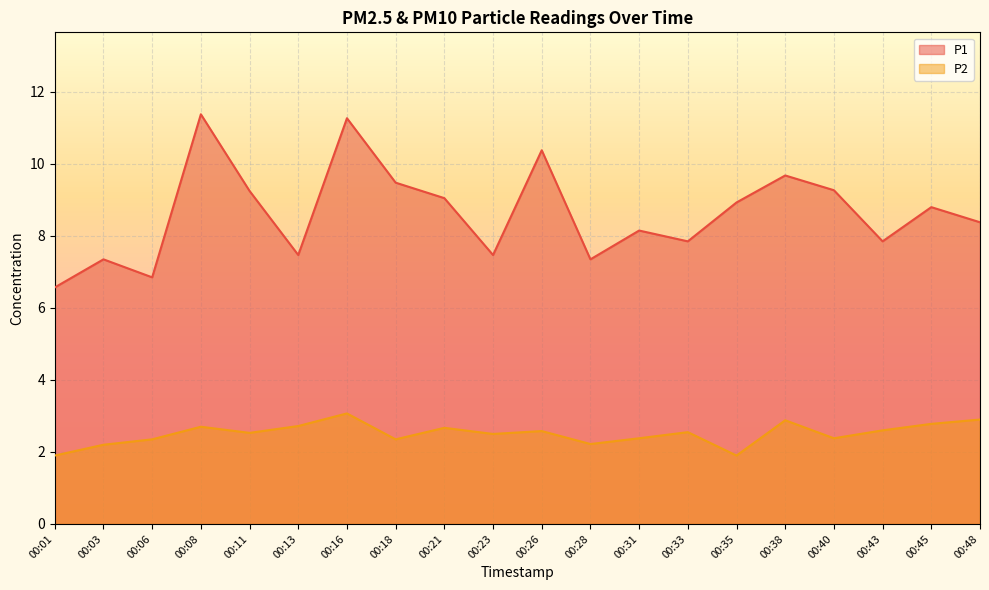

At which category is the sum across all series the highest?

00:16